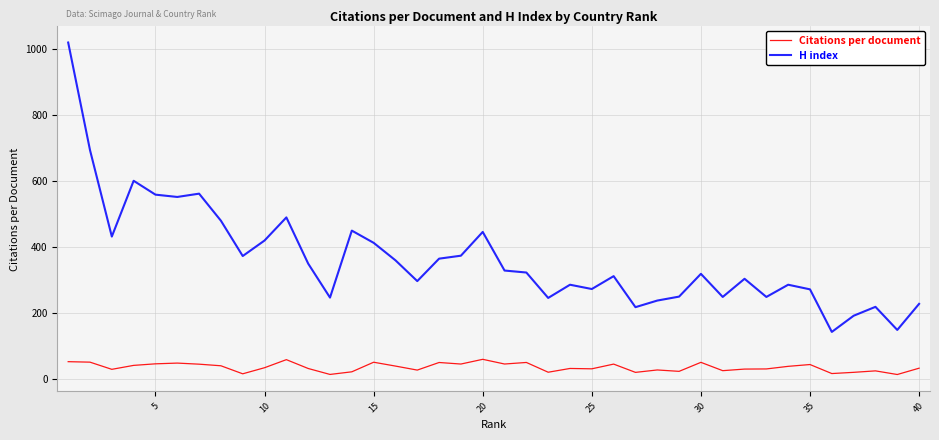

True or false: Citations per document and H index cross at least once.

False